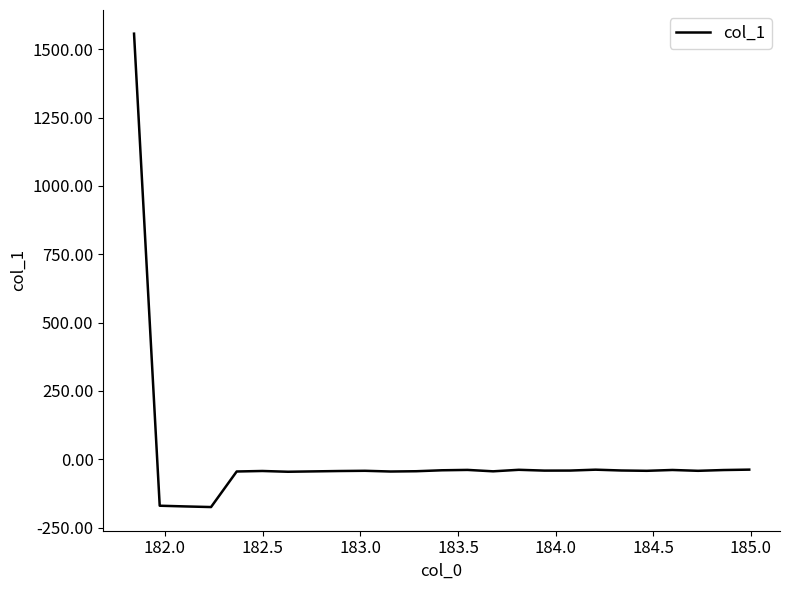

What is the difference between the maximum and minimum values?

1731.3